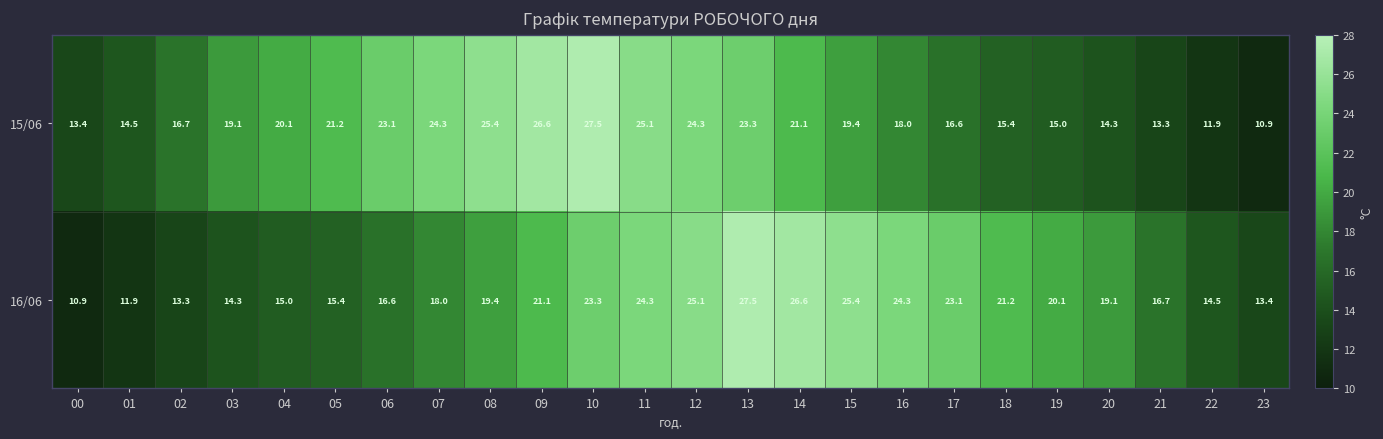

What is the average value of the 16/06 series?

19.2